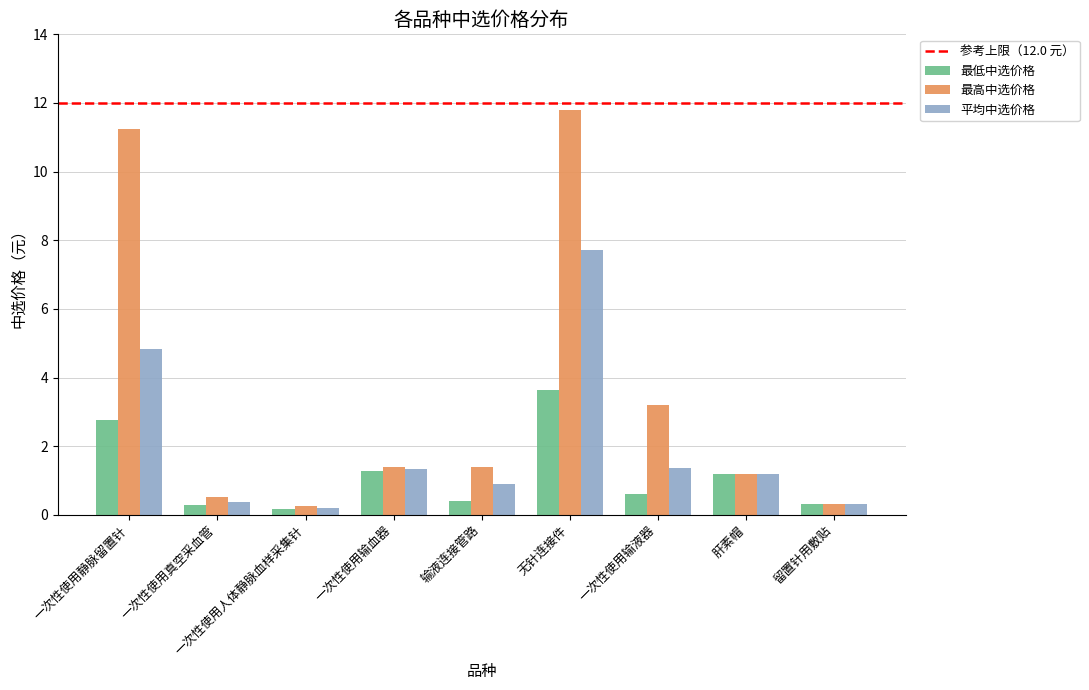

Rank the series by their maximum value, from highest to lowest.

最高中选价格, 平均中选价格, 最低中选价格